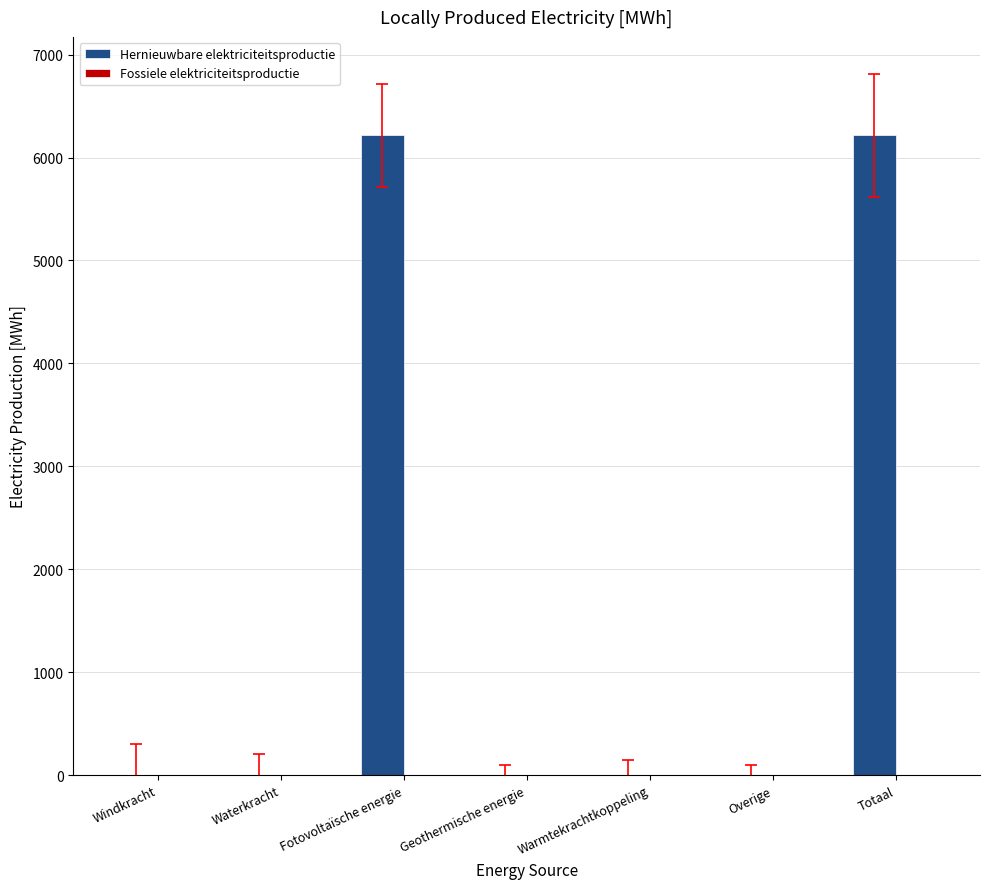

Read the value at Totaal.

6216.2